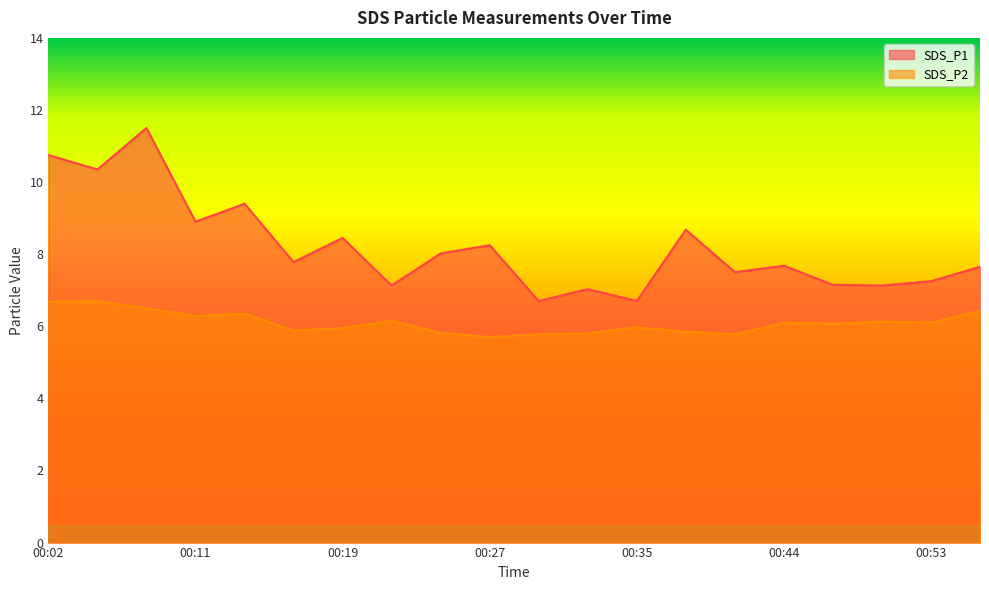

Is it true that SDS_P2 equals 10.2 at 00:16?

False